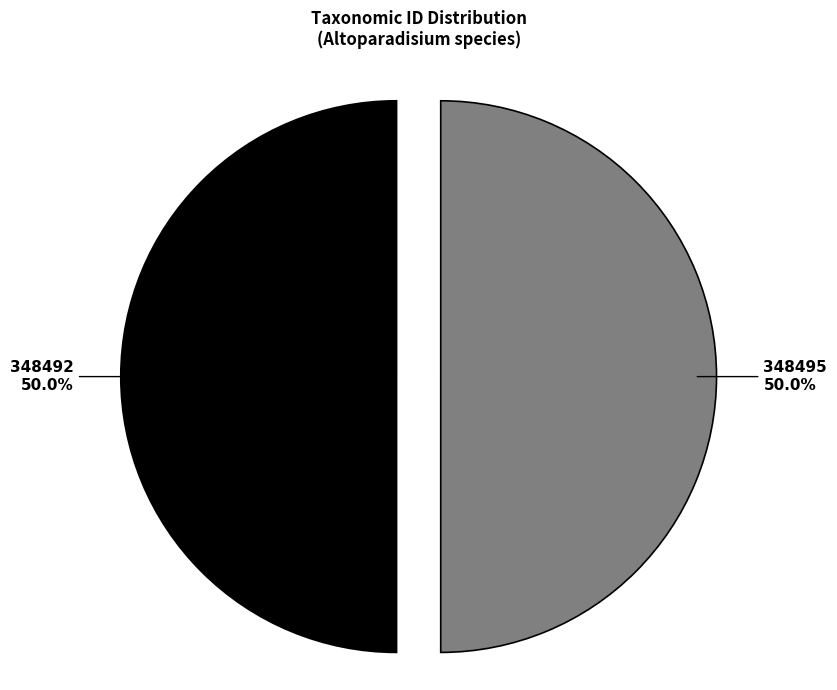

Approximately how many times larger is the value at 348495 compared to 348492?

1.0